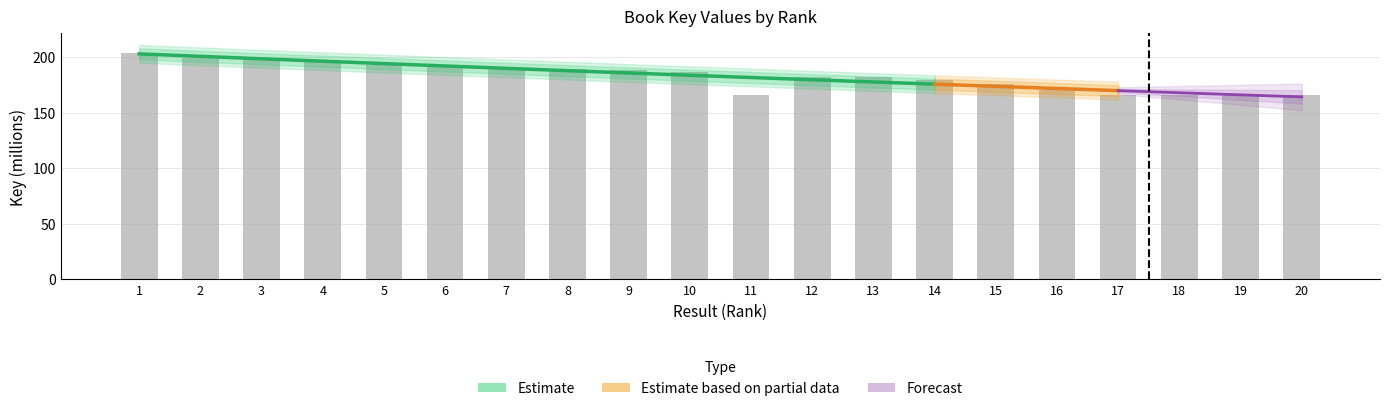

Rank the categories by value from lowest to highest.

19, 17, 18, 11, 20, 16, 15, 14, 12, 13, 10, 9, 8, 7, 6, 5, 4, 2, 3, 1